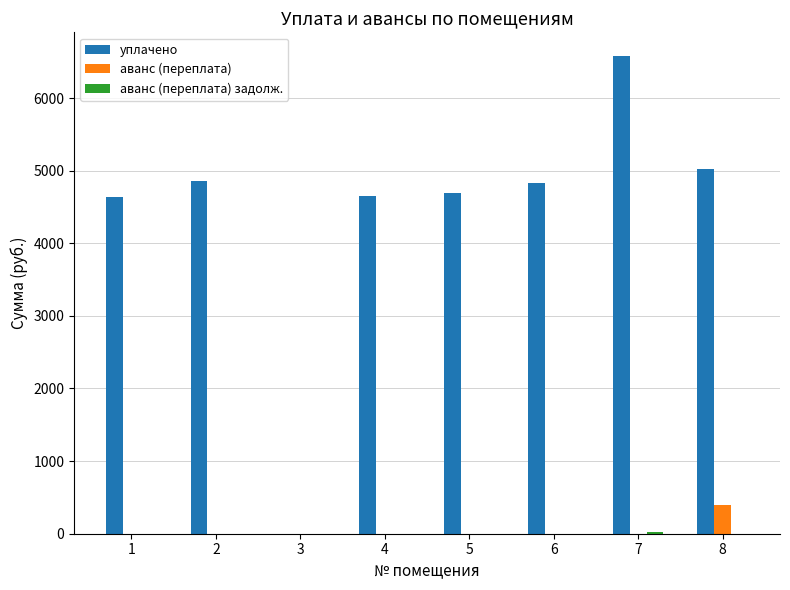

What is the sum of all аванс (переплата) values?

390.4